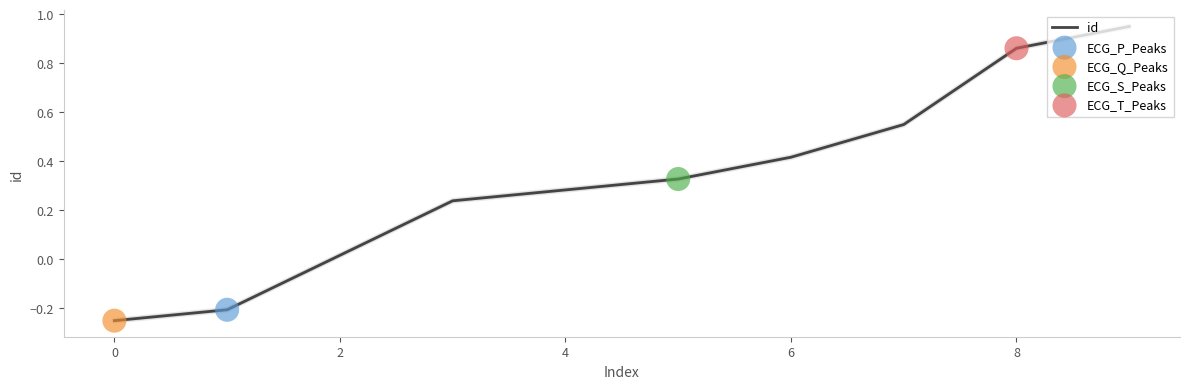

Which has a higher value, 2 or 8?

8